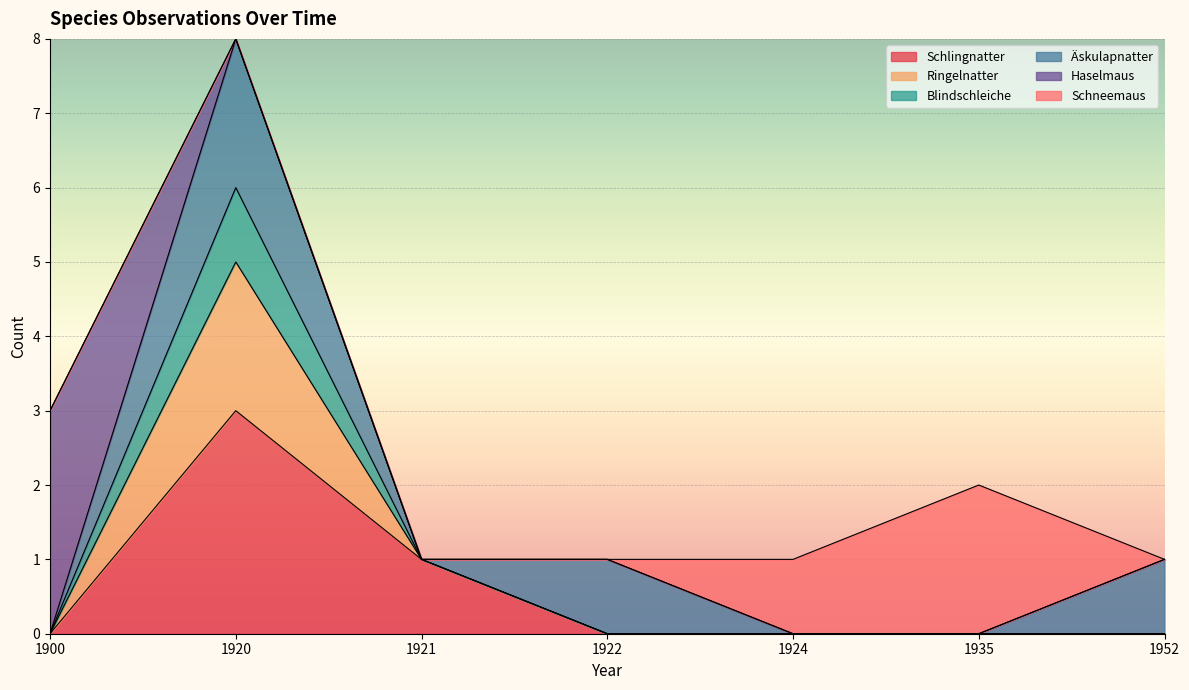

At which label does Schlingnatter reach its peak?

1920